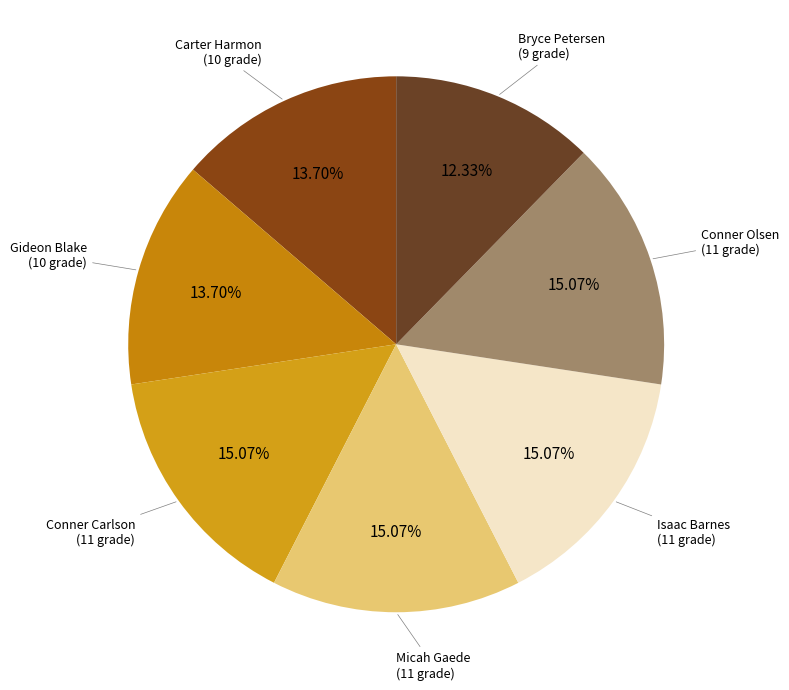

Which category has the smallest portion of the pie?

Bryce Petersen